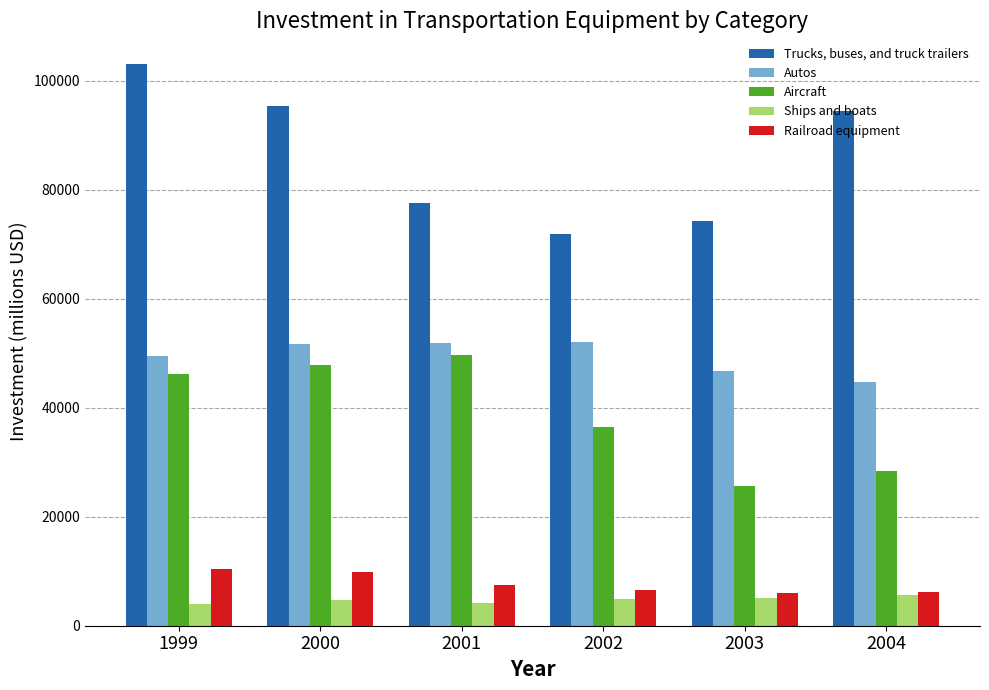

What is the spread (max minus min) of values at 2000?

90744